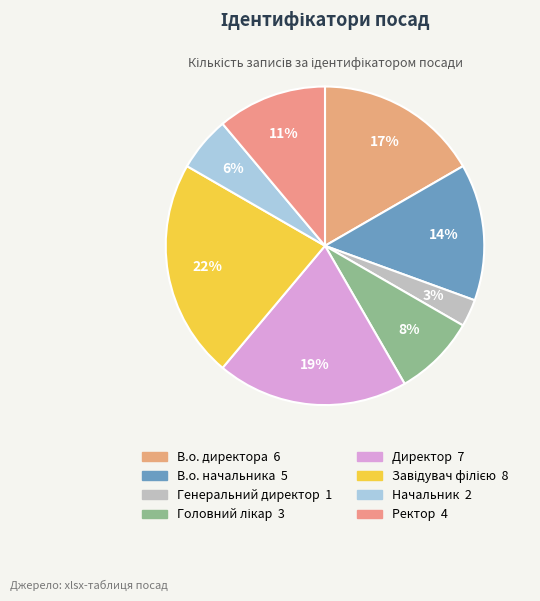

To the nearest percent, what is the combined percentage of Головний лікар and В.о. директора?

25%